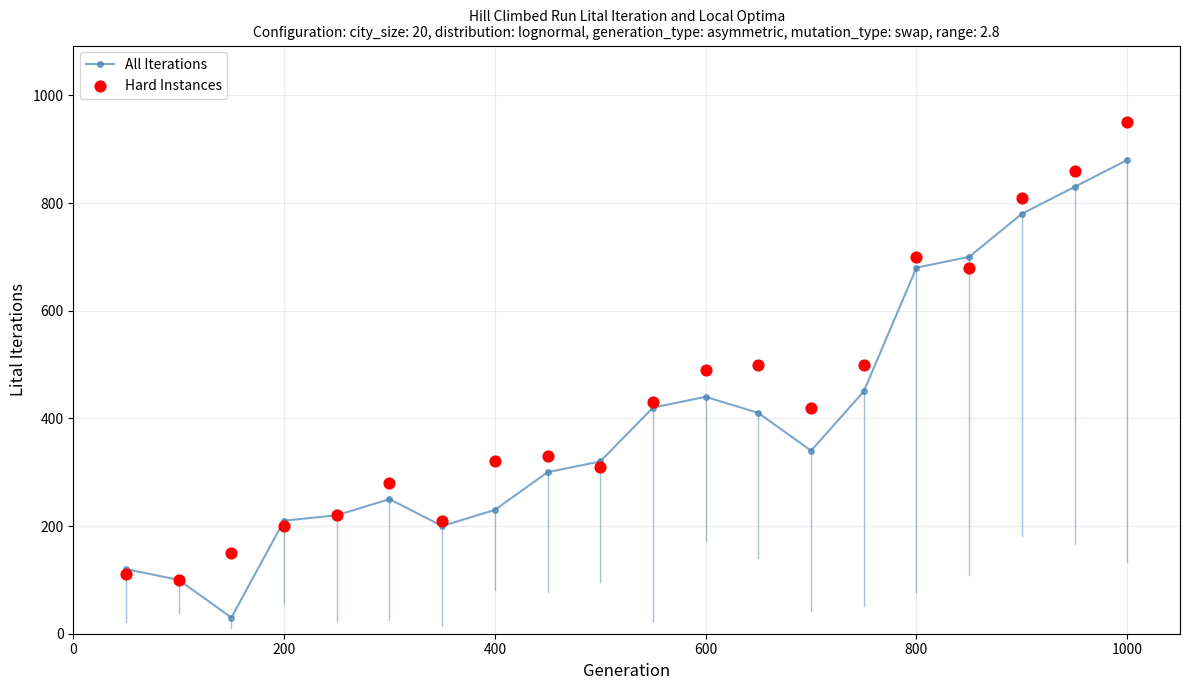

Which series has the largest total across all categories?

Hard Instances